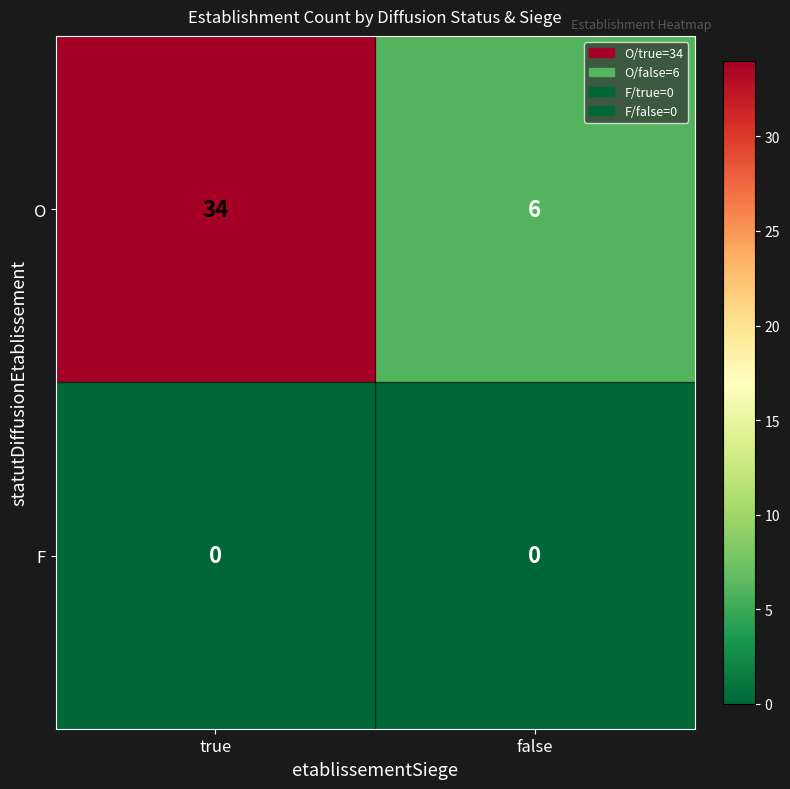

Reading right to left, what are all the values shown in this chart?

O: false=6	true=34
F: false=0	true=0